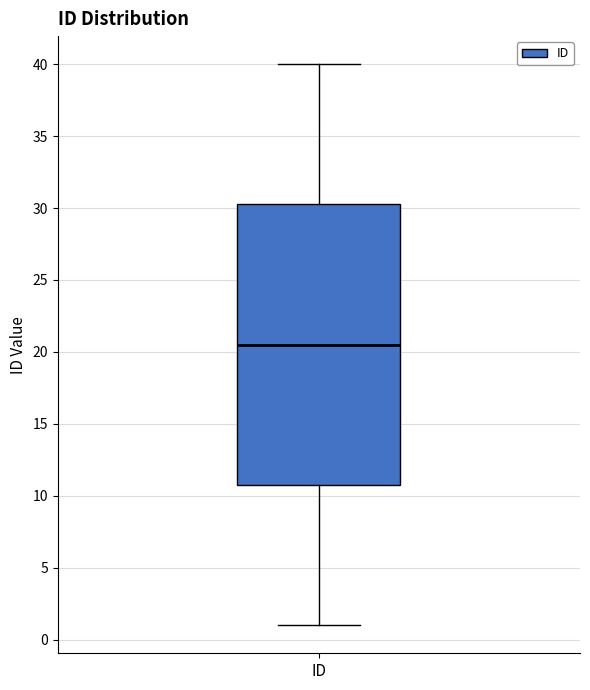

Where is the upper edge of the box for ID on the y-axis? The values are not printed on the chart, so give them approximately, as read against the axis.

30.5